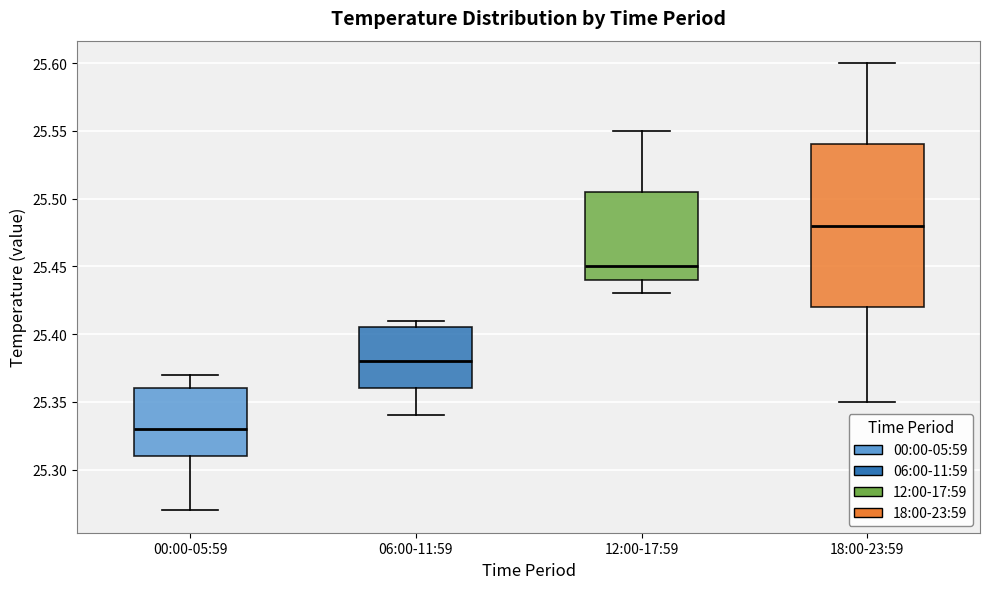

Which box has the highest median line?

18:00-23:59